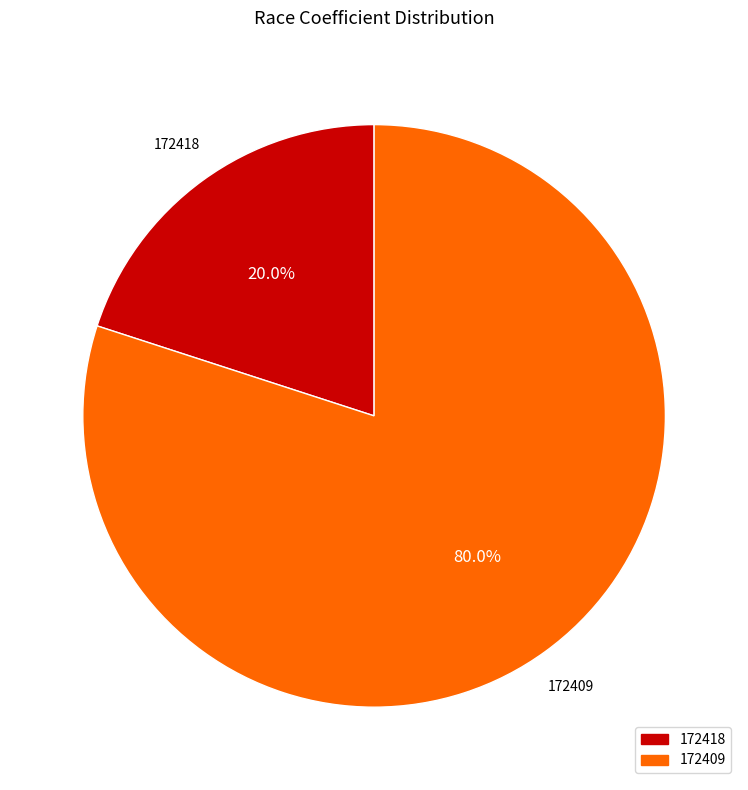

Do 172418 and 172409 together represent more than half of the pie?

Yes